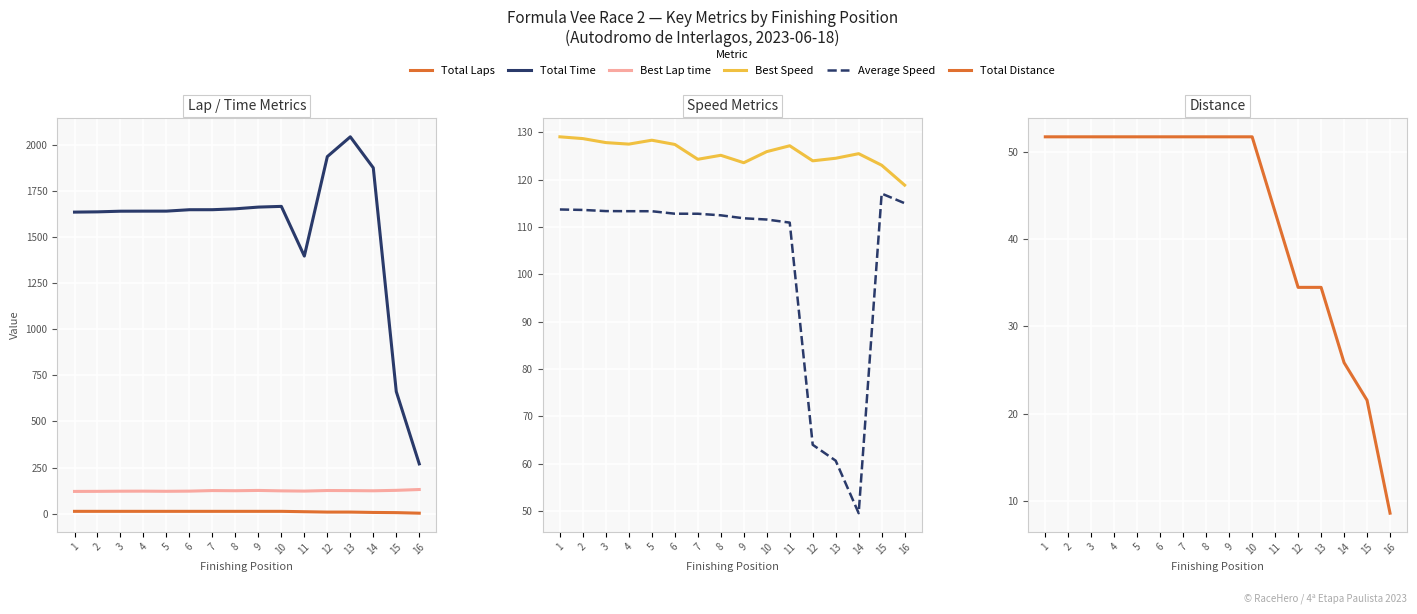

What is the average value of the Best Lap time series?

123.5